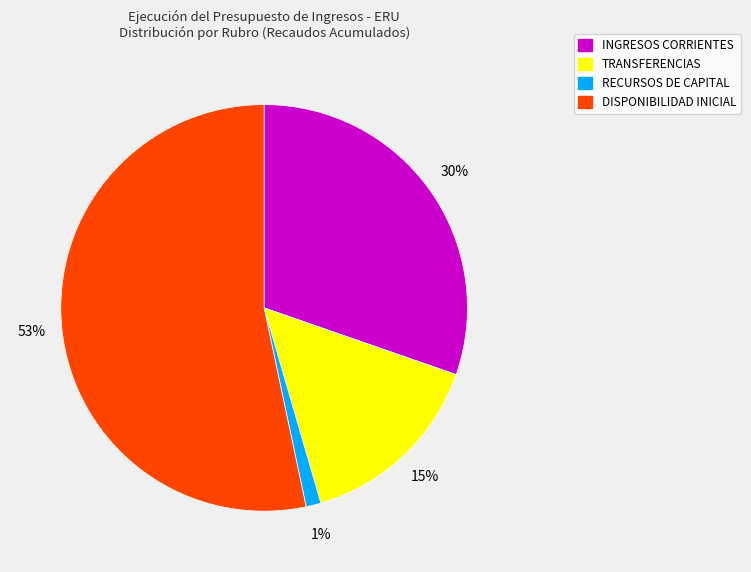

To the nearest percent, what is the difference between the INGRESOS CORRIENTES and RECURSOS DE CAPITAL slice percentages?

29%